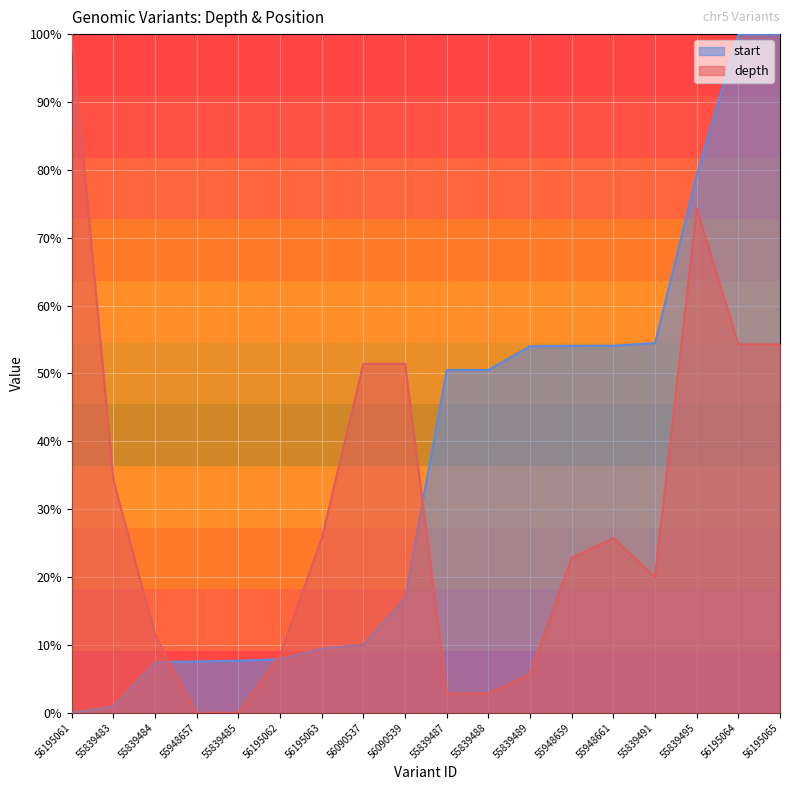

At 55839489, list the series in order from smallest to largest.

depth, start